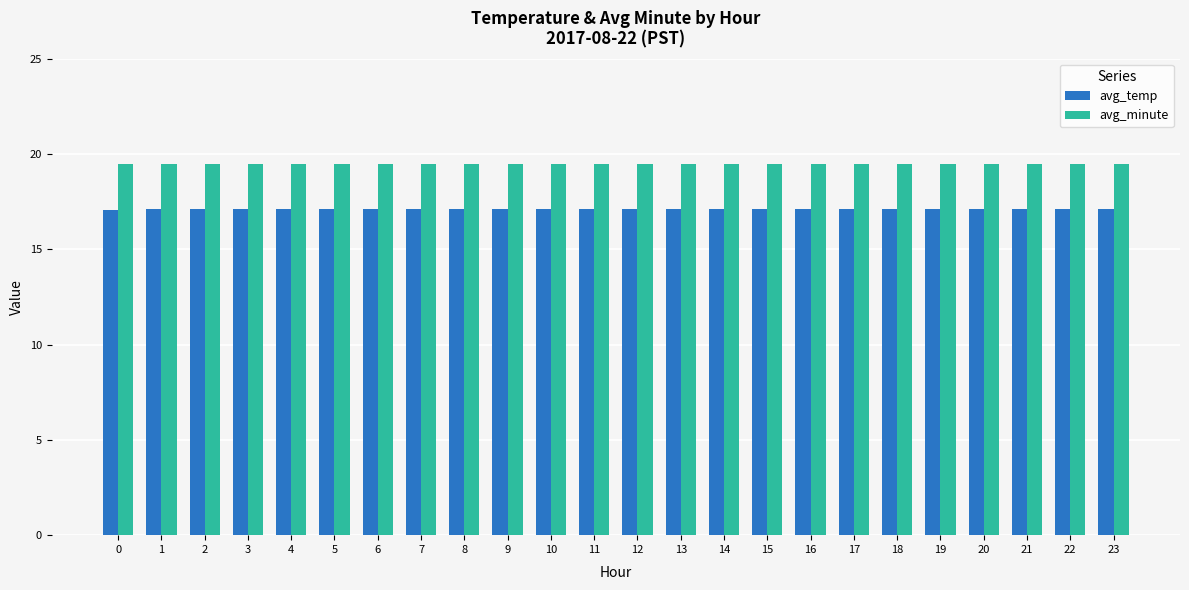

What is the spread (max minus min) of values at 16?

2.4